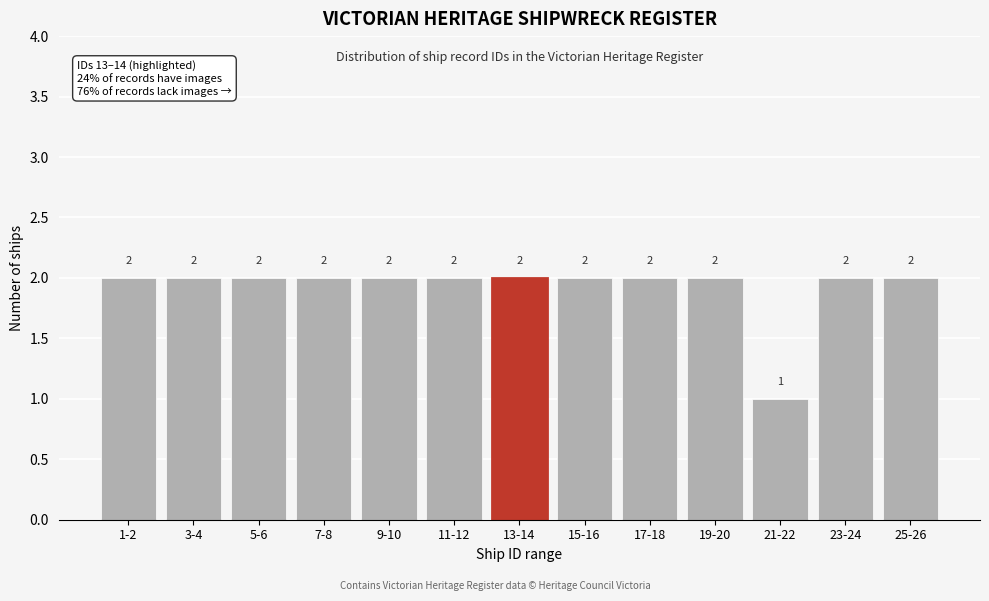

Reading left to right, extract all data points from this chart.

2	2	2	2	2	2	2	2	2	2	1	2	2